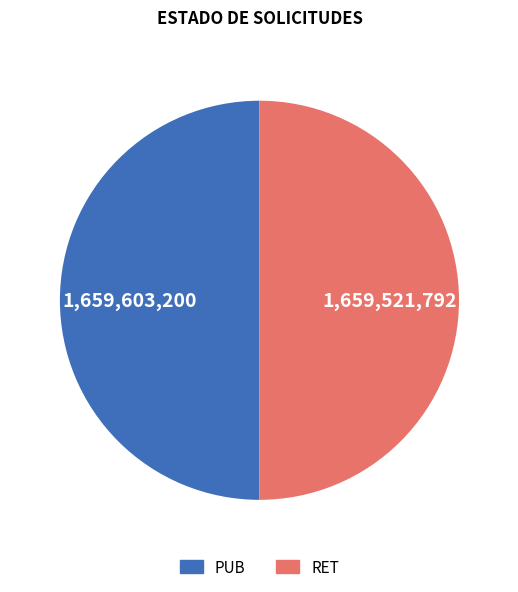

Is it true that RET is 55% of the pie?

False